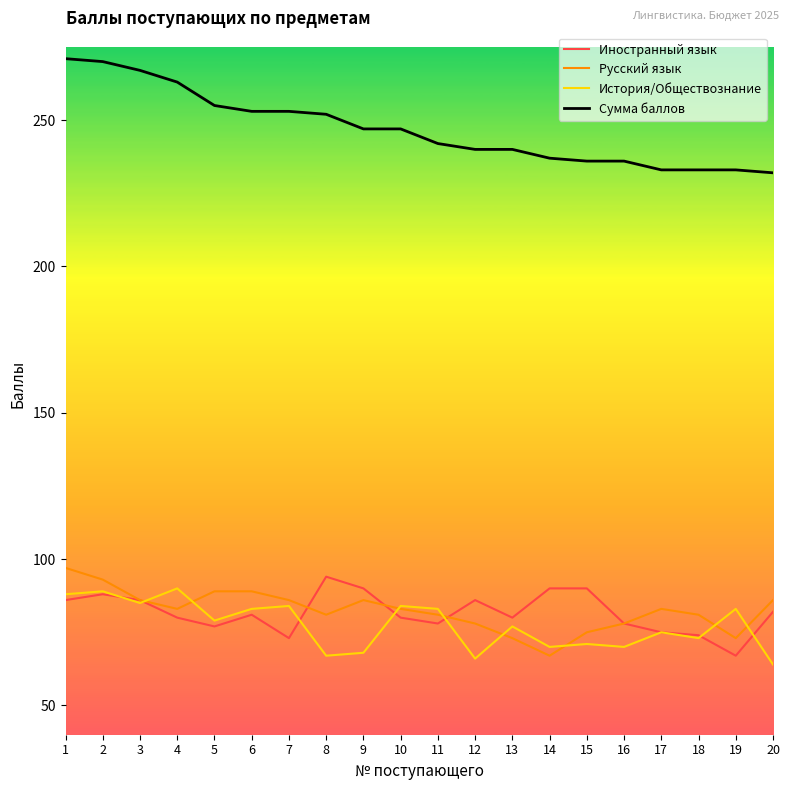

Is it true that История/Обществознание equals 64 at 20?

True